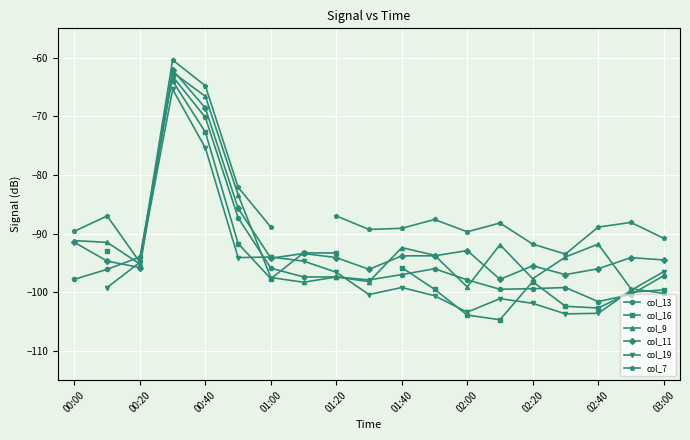

At which label does col_13 reach its minimum?

02:40